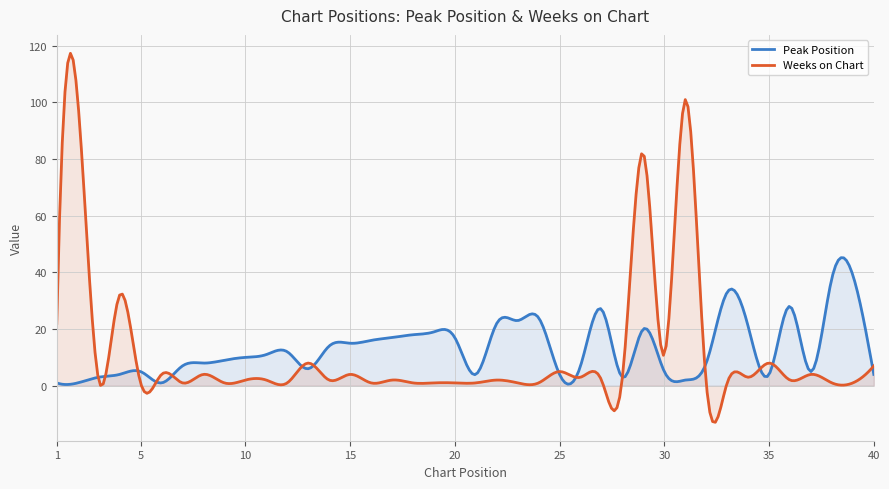

At which label does Peak Position first exceed 10?

11